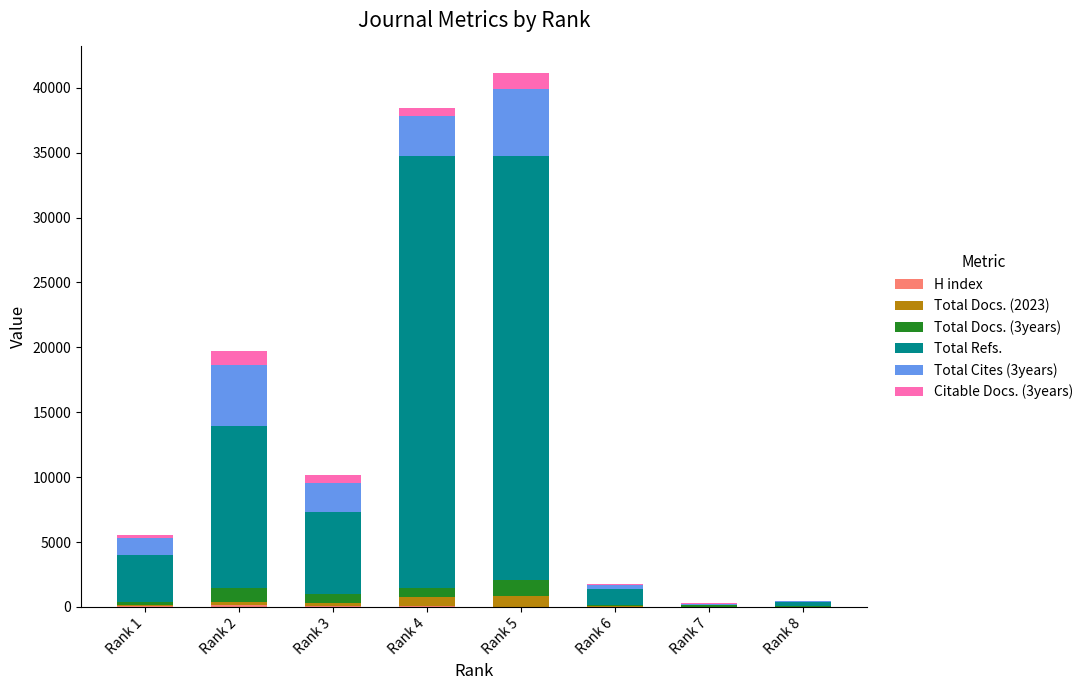

At which category is the sum across all series the highest?

Rank 5